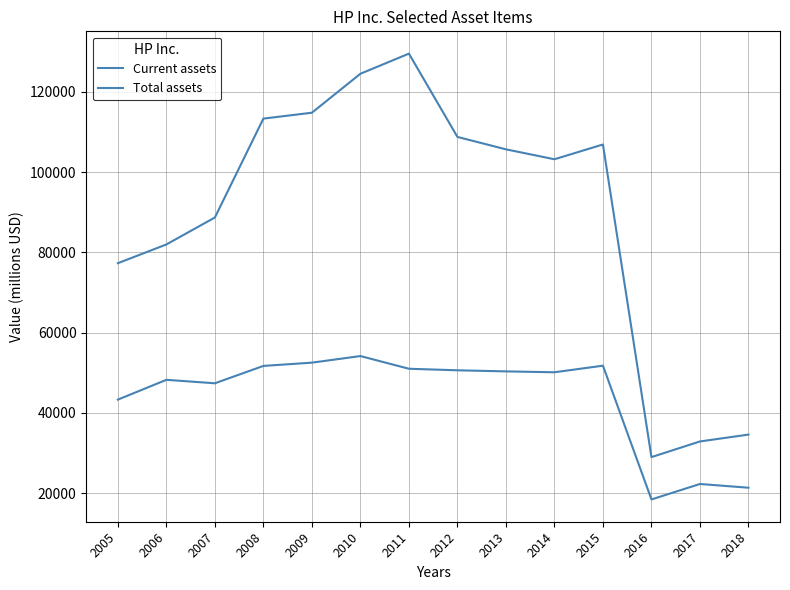

Is this an area chart (filled region under the line)?

No